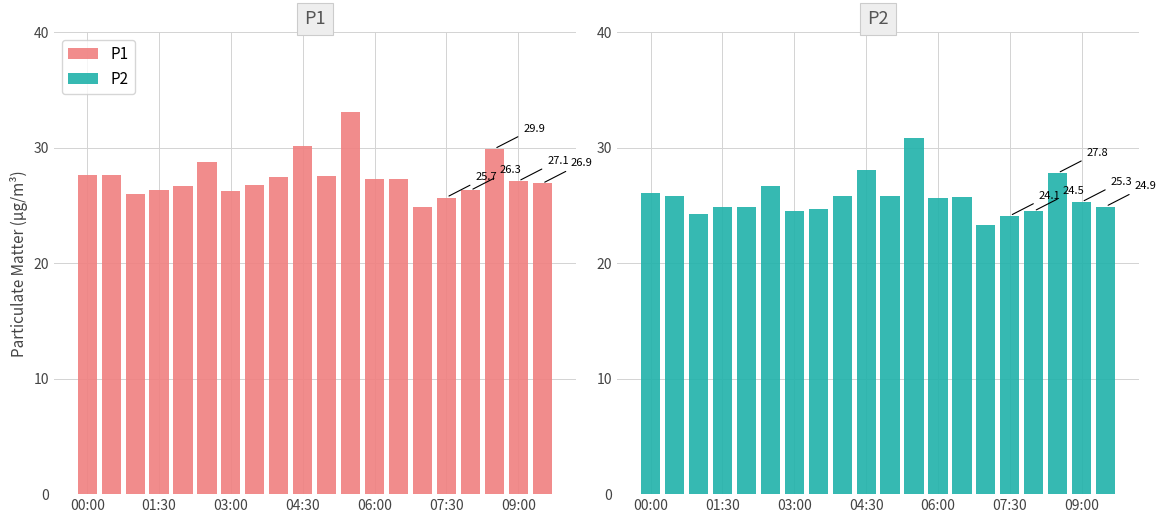

The P2 series shows 20.3 at 11. True or false?

False